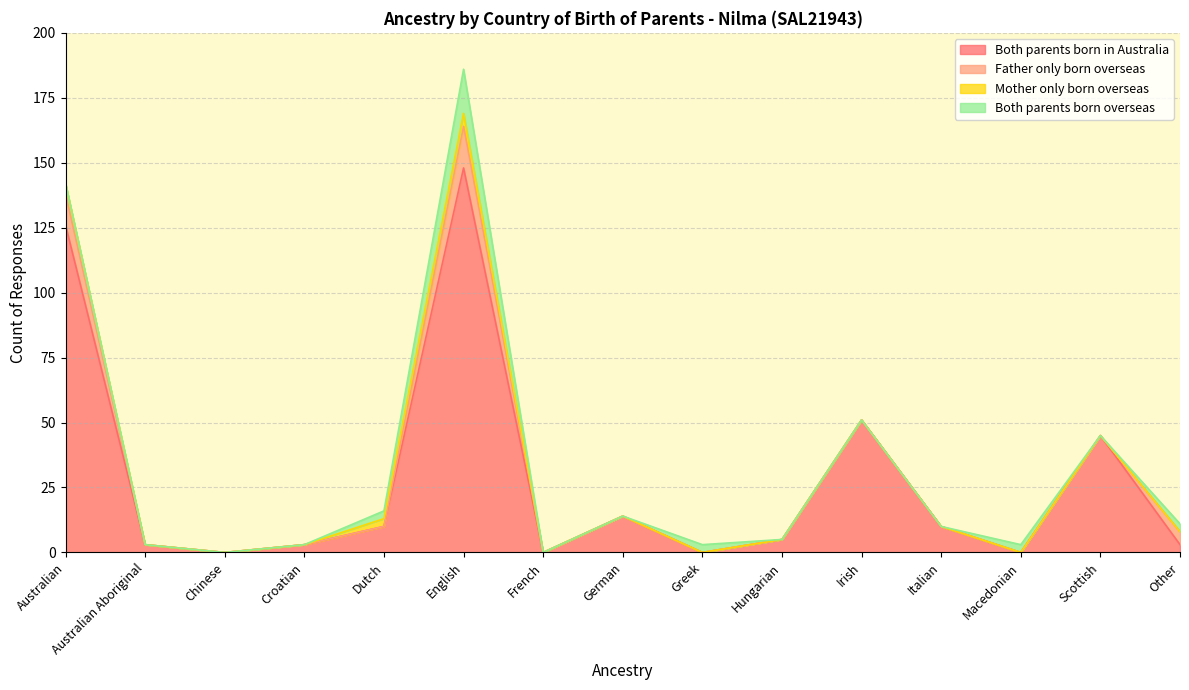

What is the difference between the Mother only born overseas values at Chinese and Dutch?

3